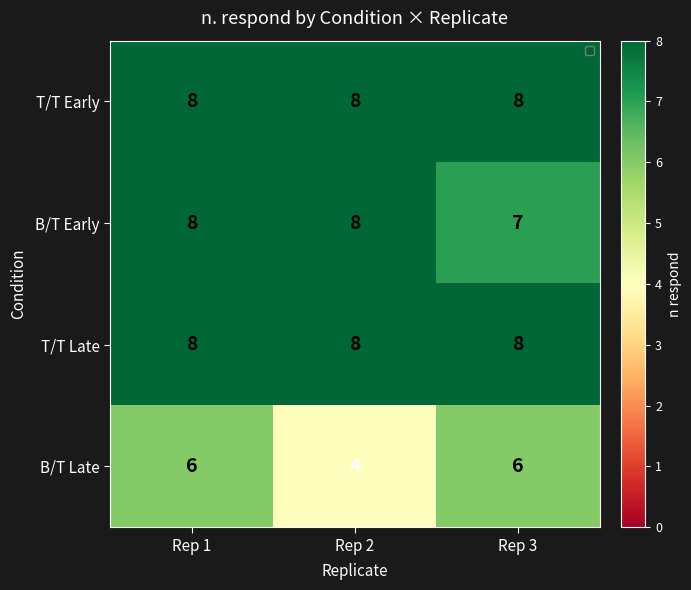

Which series changed the most between Rep 1 and Rep 2?

B/T Late